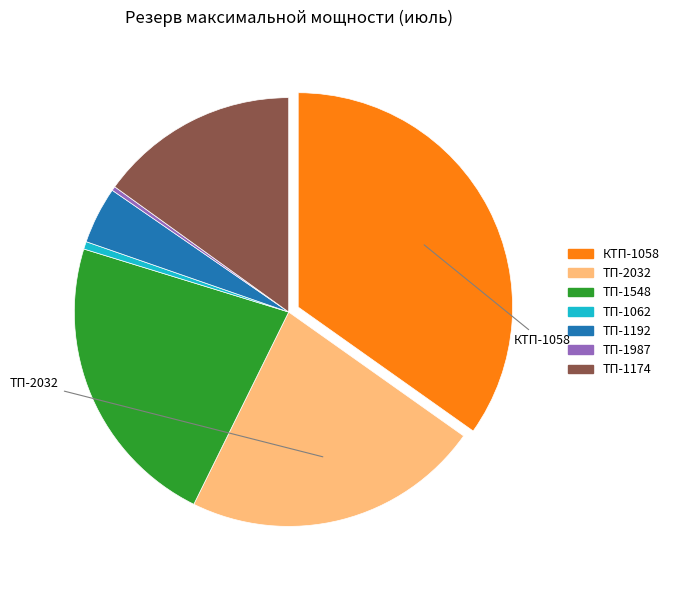

Approximately how many times larger is the value at ТП-1174 compared to ТП-2032?

0.7